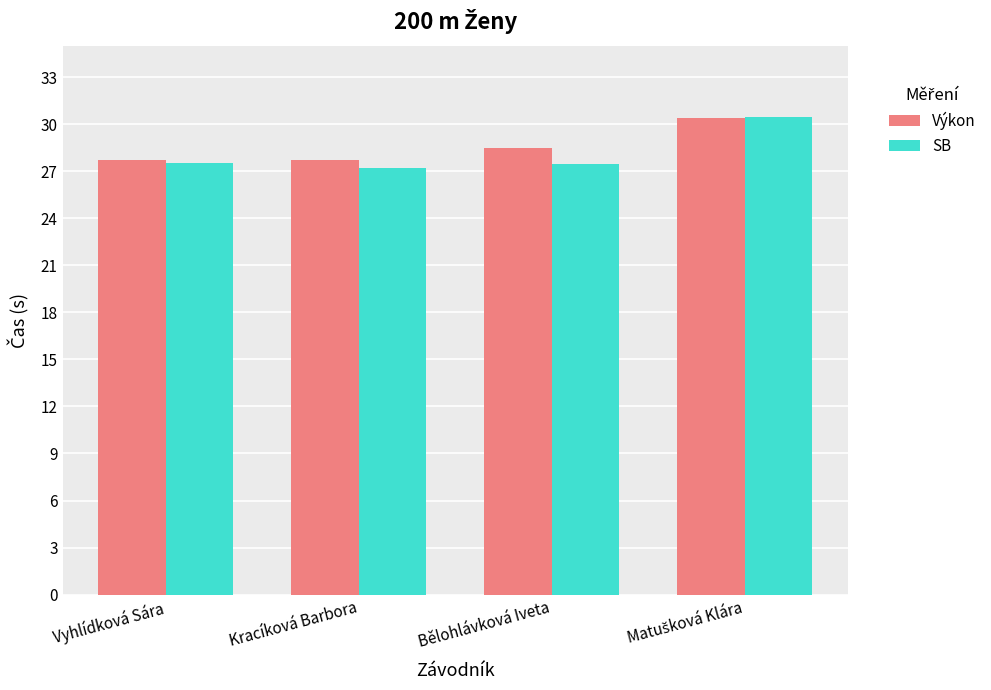

What is the total value across all series at Kracíková Barbora?

54.9